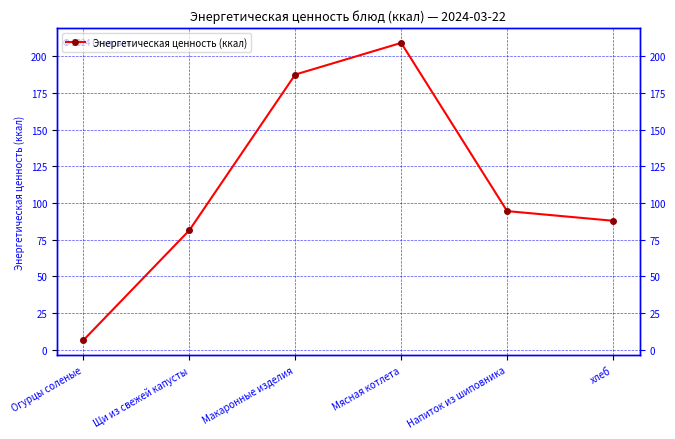

The chart shows a value of 146.2 at хлеб. True or false?

False